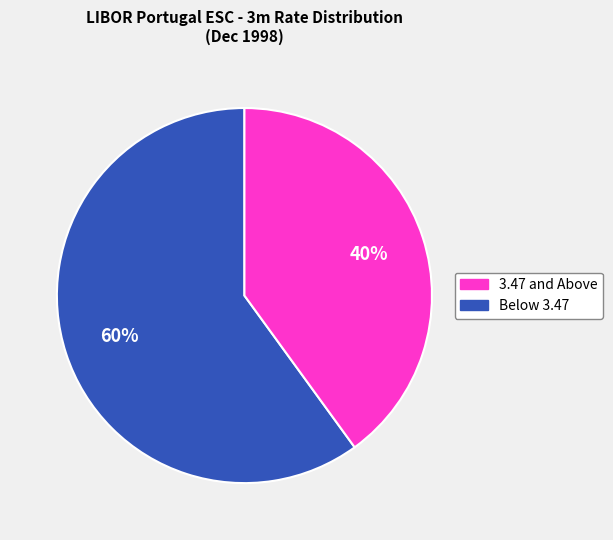

Is there a majority slice in this chart?

Yes